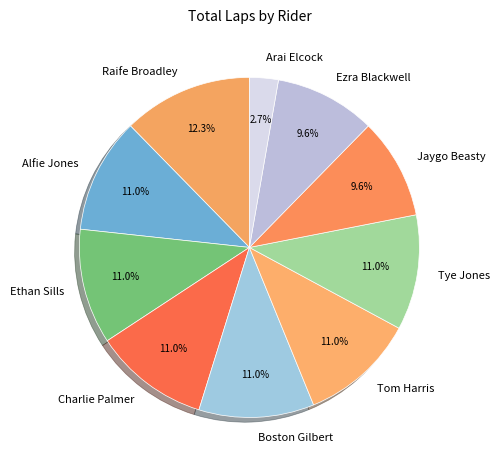

What is the ratio of the value at Ezra Blackwell to the value at Ethan Sills?

0.9